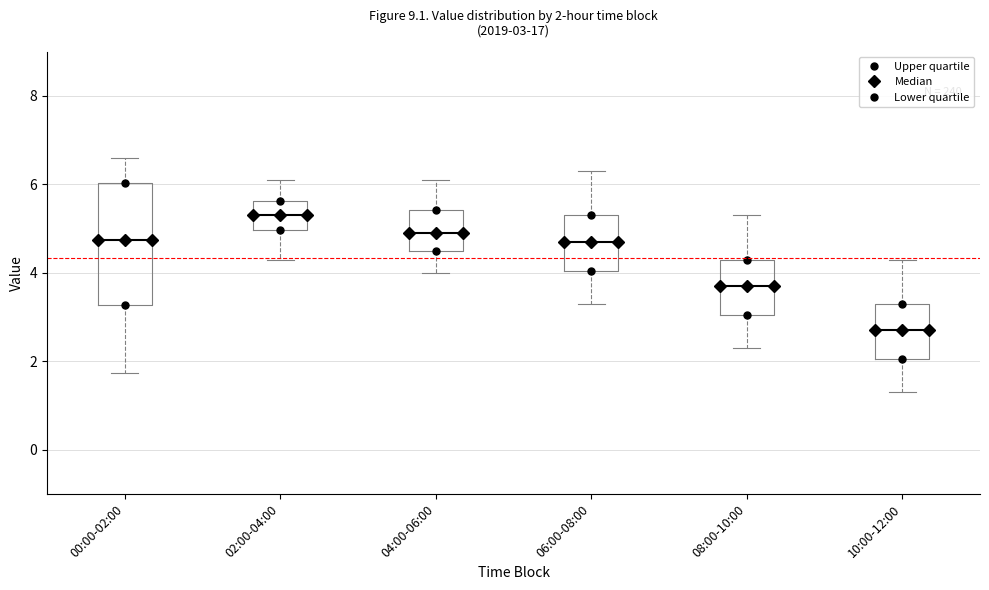

Which box is the tallest, from its lower edge to its upper edge?

00:00-02:00